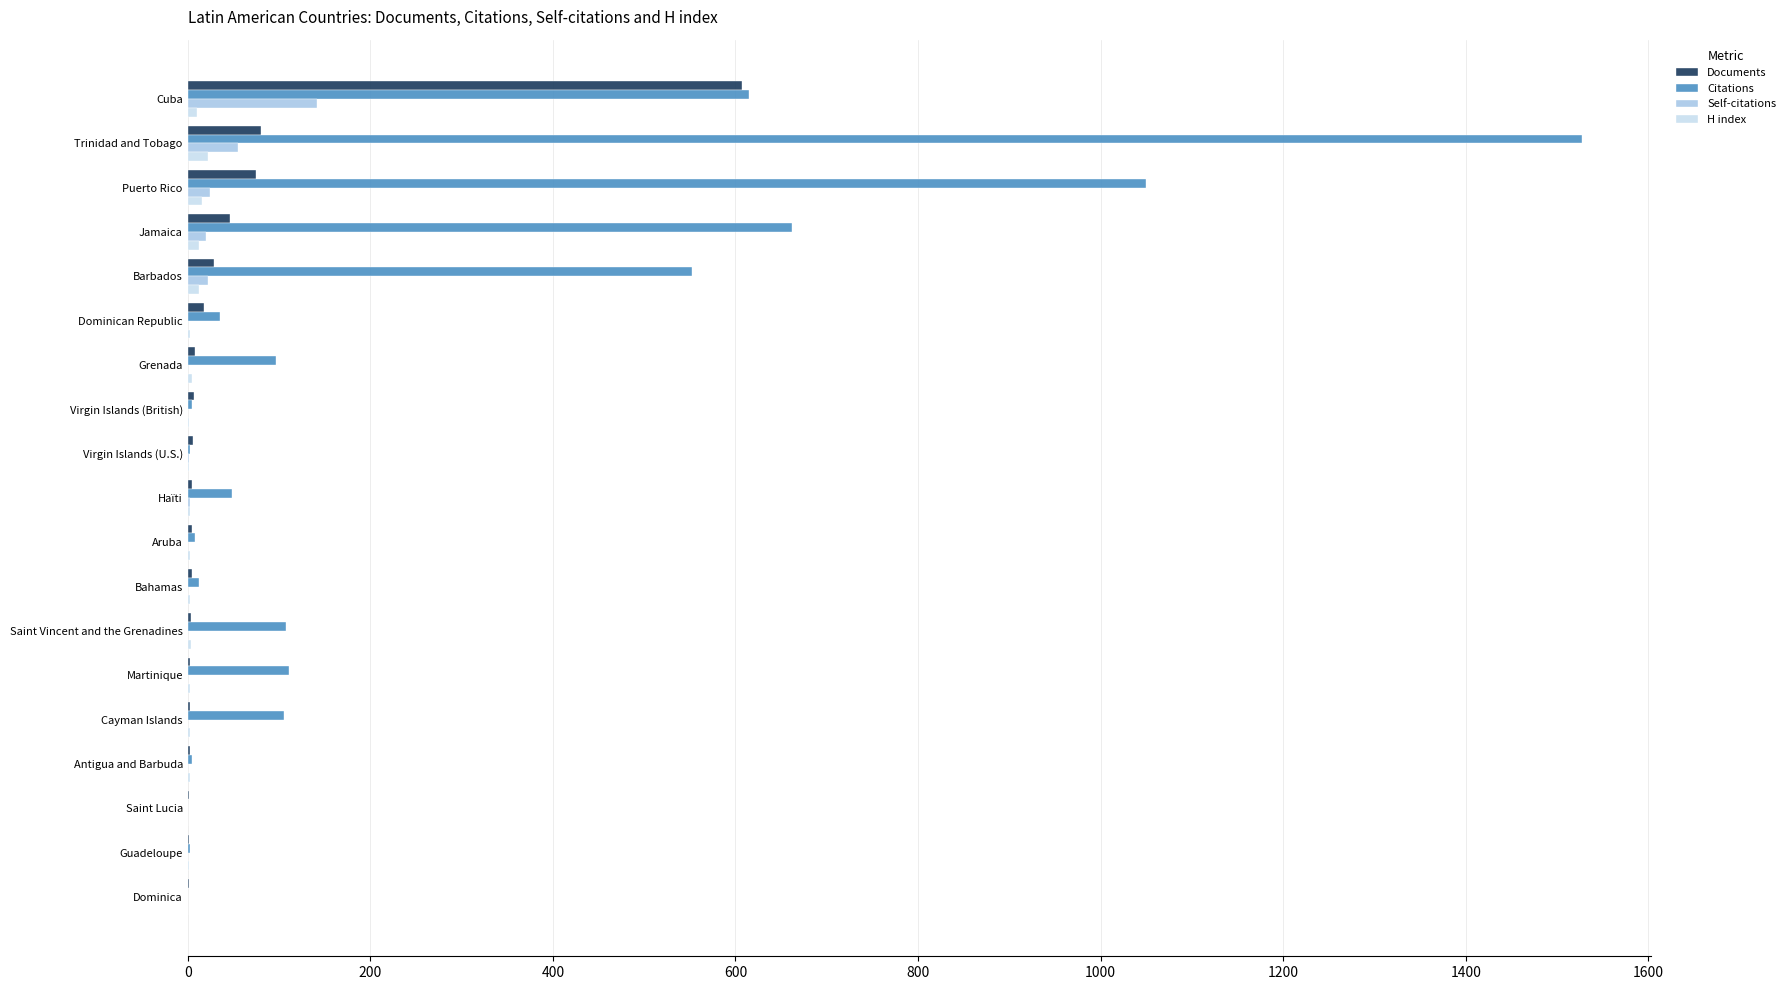

The value of Citations at Cuba is 615. True or false?

True